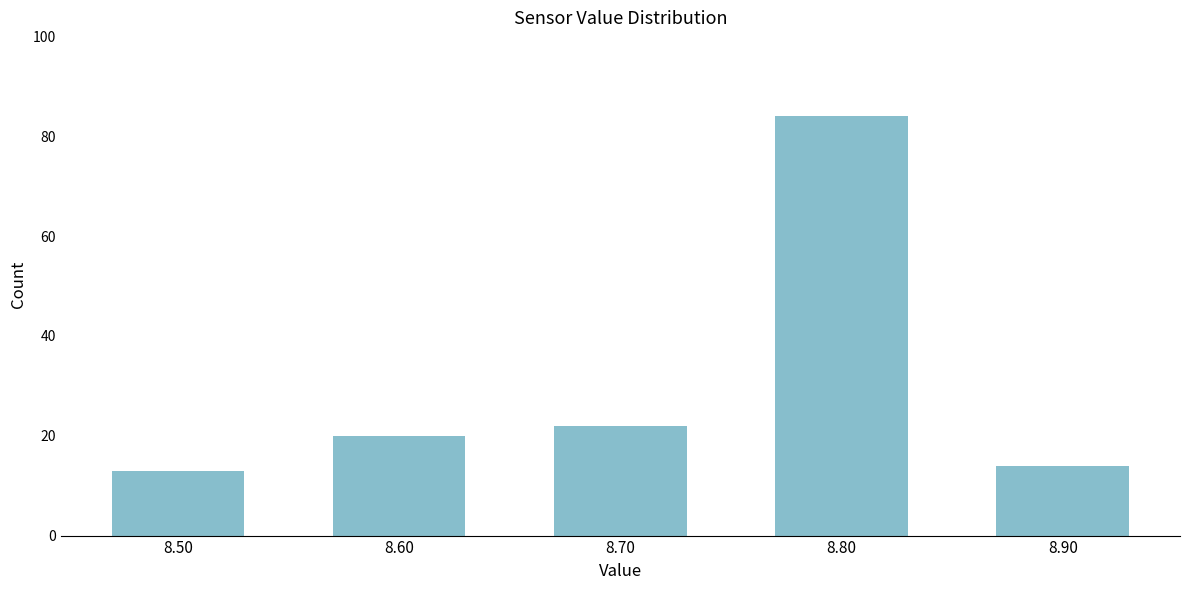

Reading left to right, list all the values displayed in this chart.

8.50=13	8.60=20	8.70=22	8.80=84	8.90=14